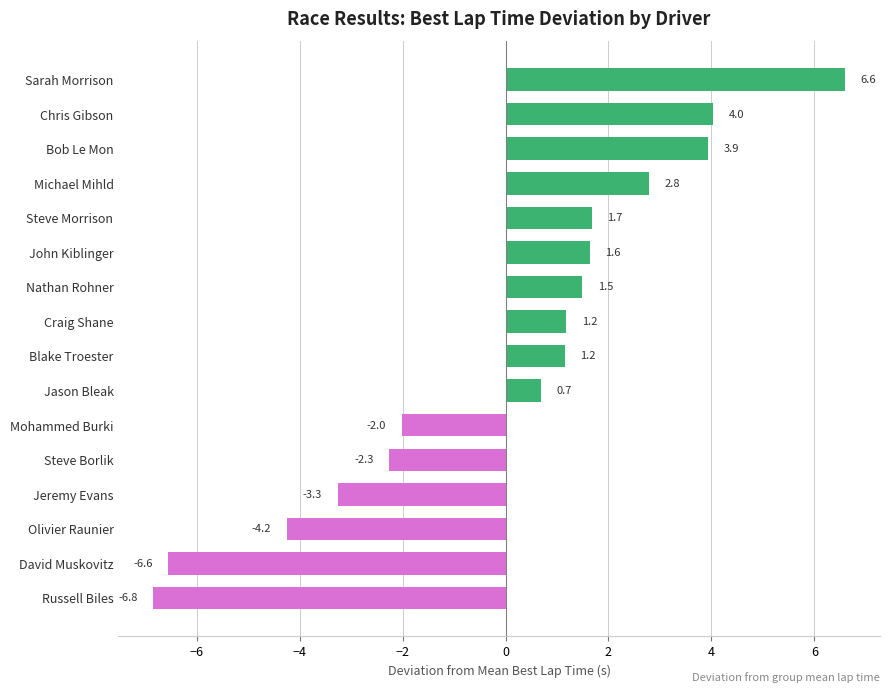

The chart shows a value of 3.9 at Bob Le Mon. True or false?

True